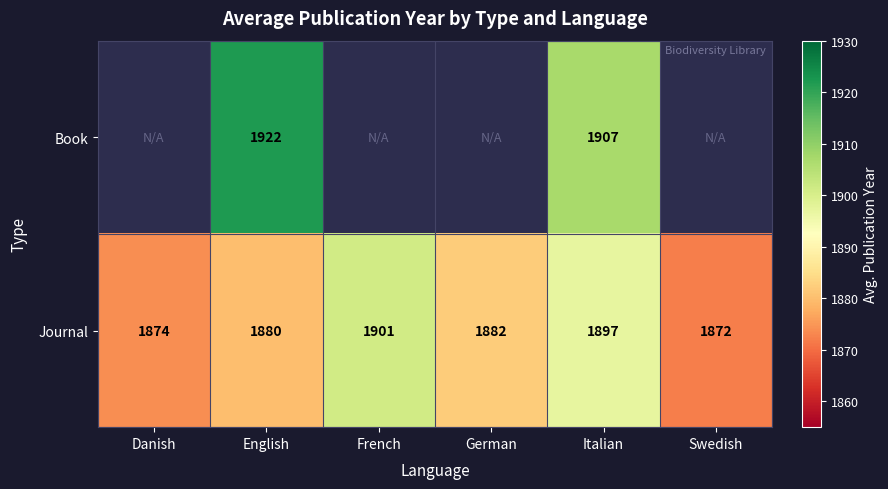

True or false: Journal has a value of 1880 at English.

True